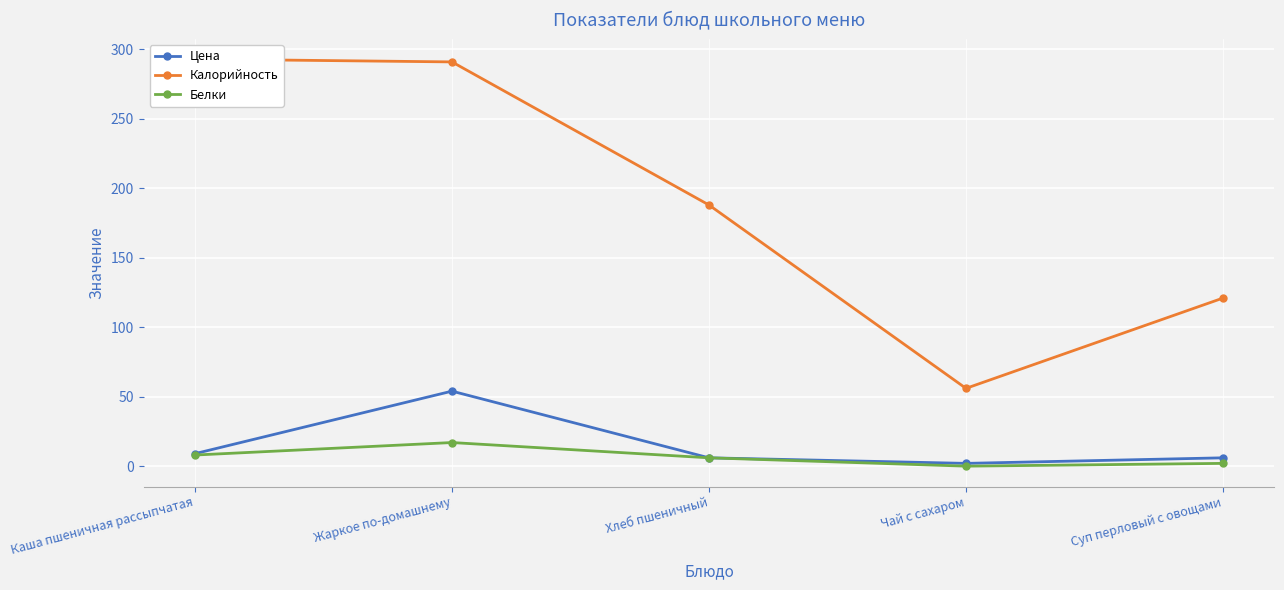

At which category does the chart reach its minimum across all series?

Чай с сахаром